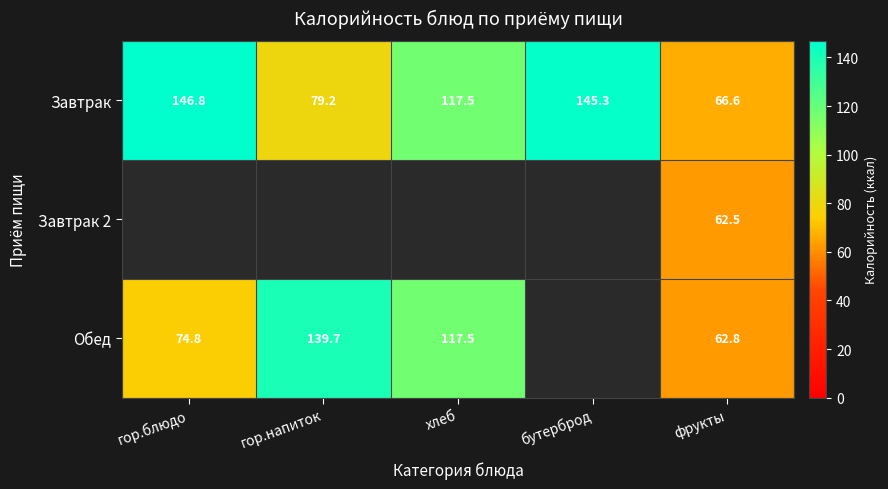

What is the minimum value for Завтрак?

66.6